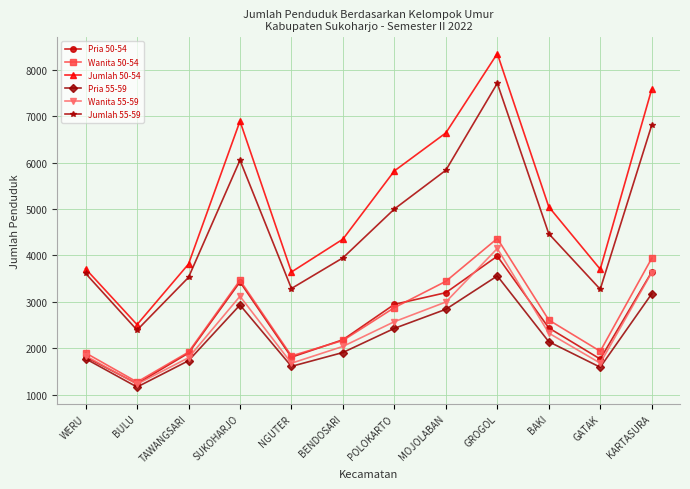

Which series has the largest total across all categories?

Jumlah 50-54